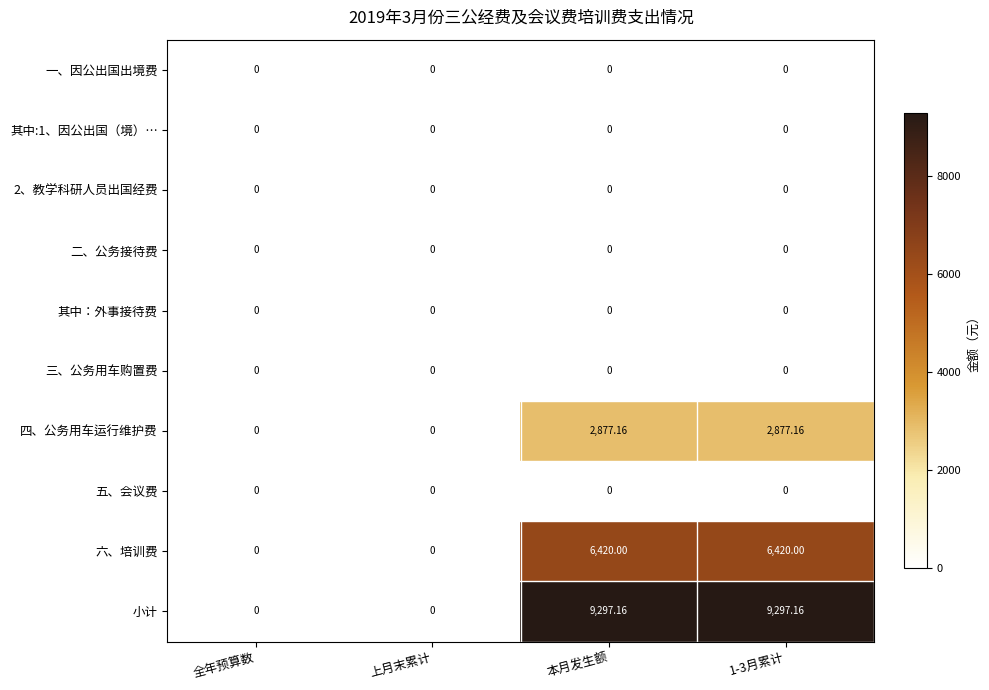

Which series has the largest total across all categories?

小计